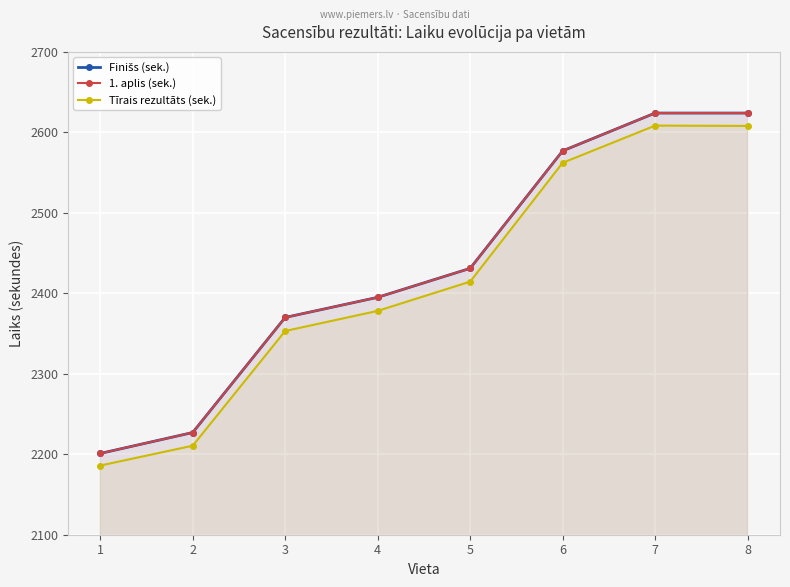

What is the difference between the maximum and minimum values in the 1. aplis (sek.) series?

423.0